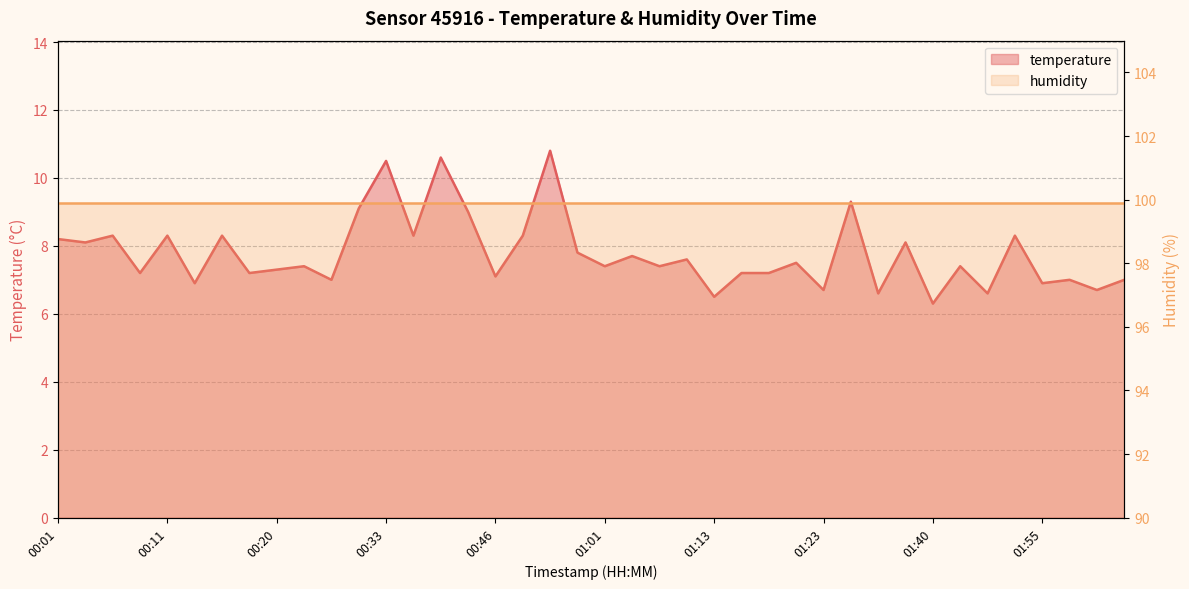

What is the value of the 34th point from the left?

7.4